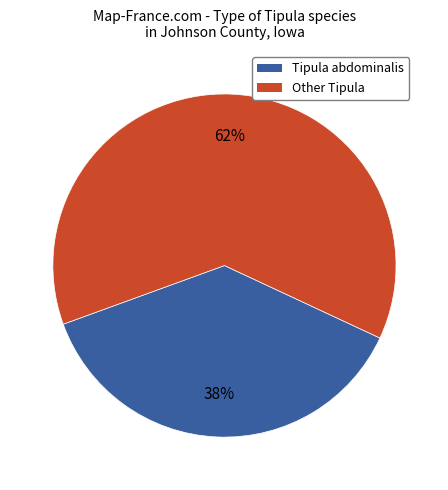

Is there any slice that represents more than half of the pie?

Yes